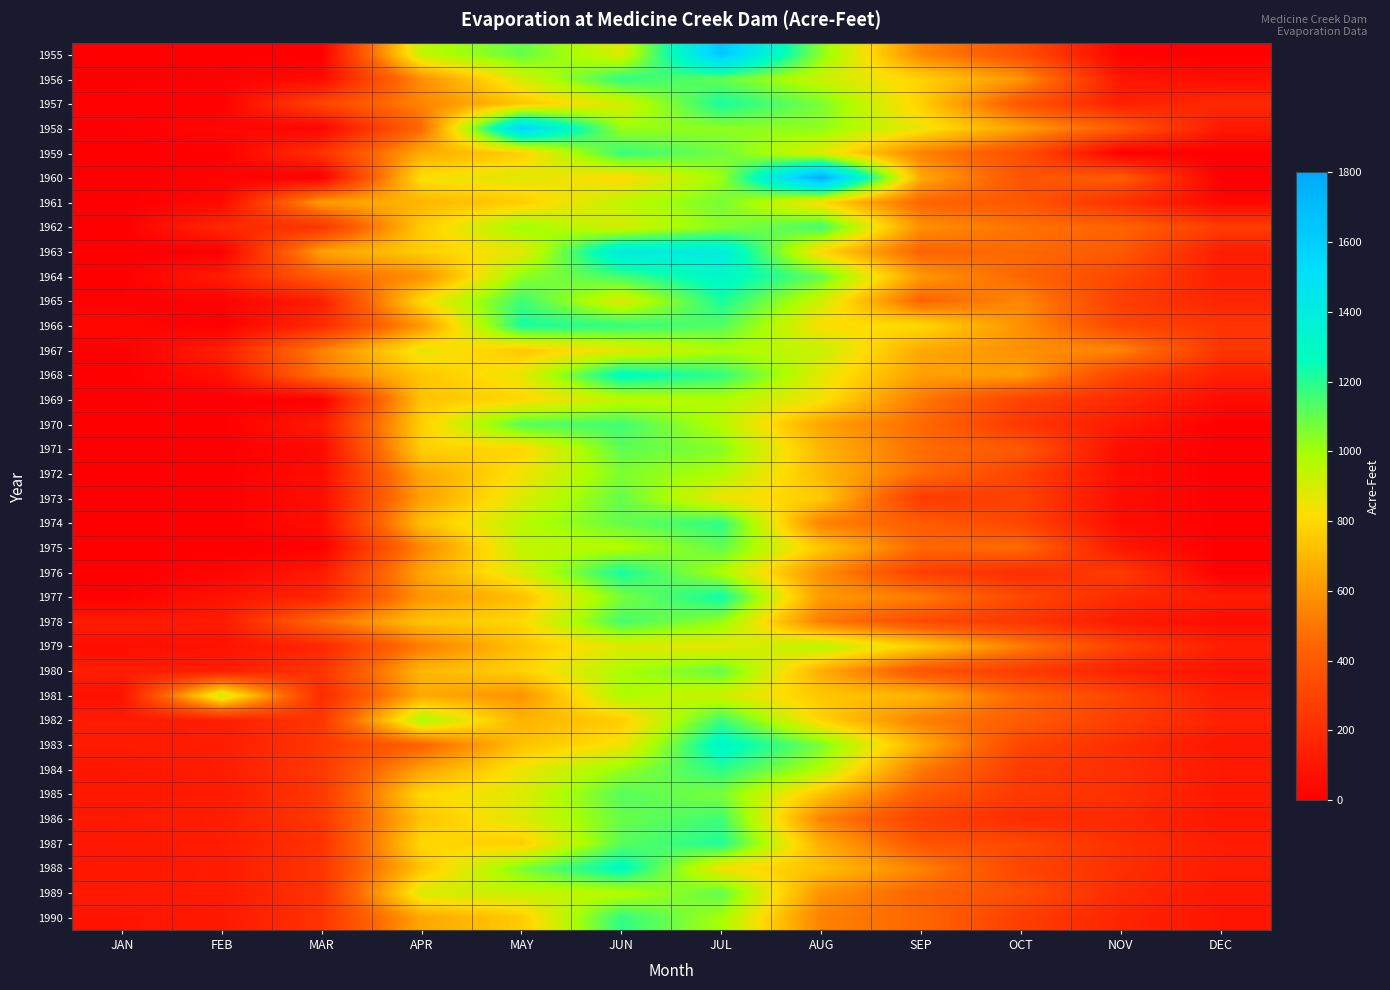

Which series changed the most between MAR and AUG?

1960